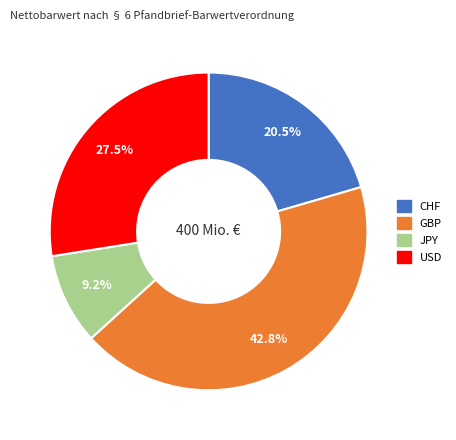

The USD slice represents 21% of the pie. True or false?

False